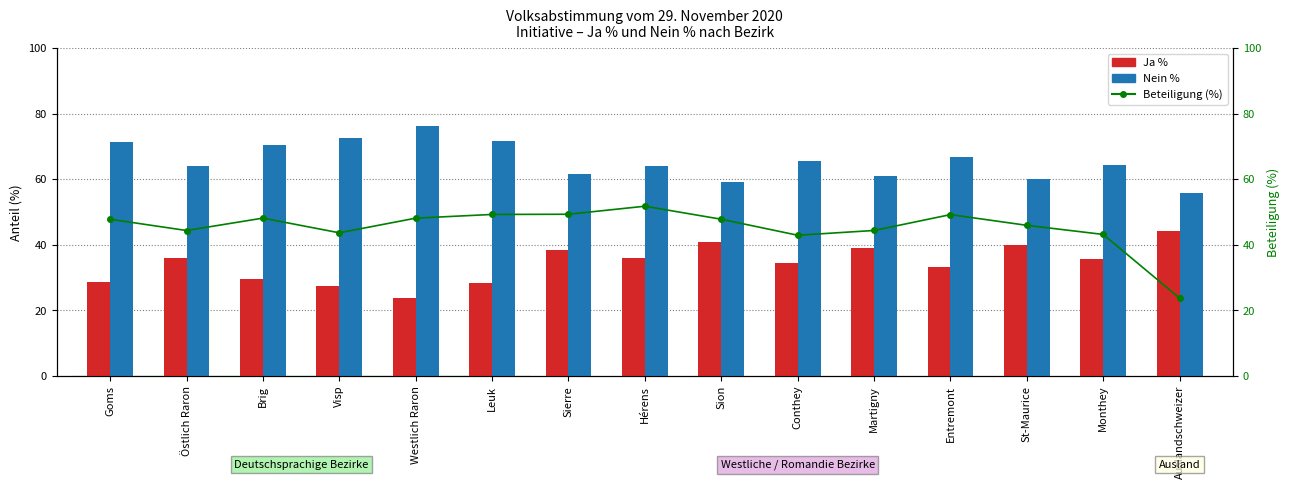

Which series has the widest spread of values?

Beteiligung (%)